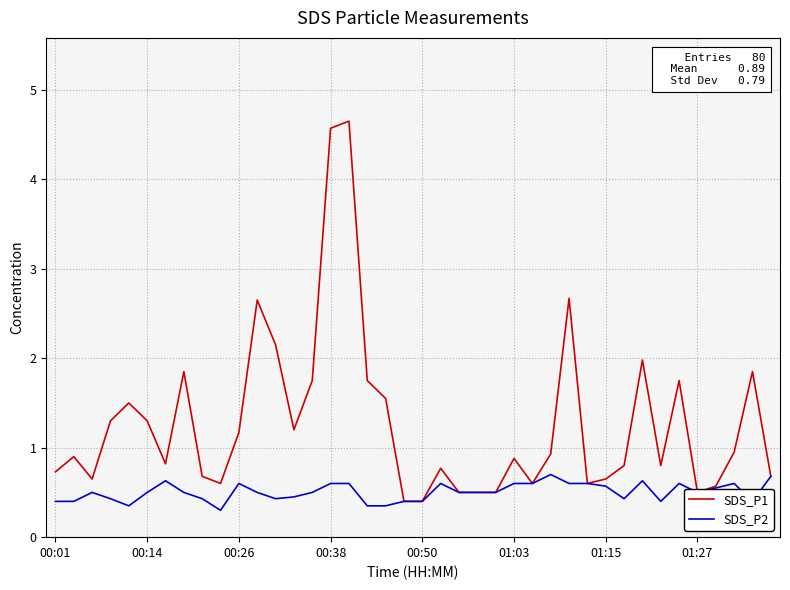

Which series has the widest spread of values?

SDS_P1